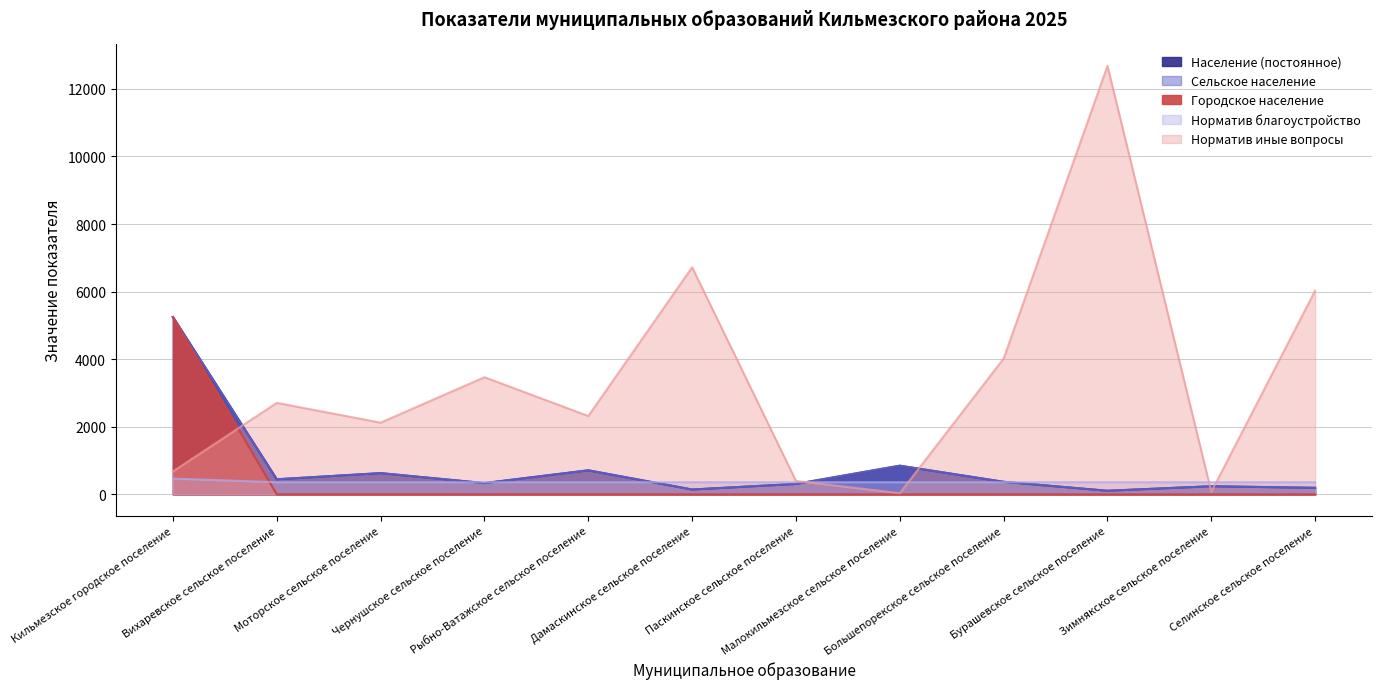

Rank the categories by Норматив благоустройство value from lowest to highest.

Вихаревское сельское поселение, Моторское сельское поселение, Чернушское сельское поселение, Рыбно-Ватажское сельское поселение, Дамаскинское сельское поселение, Паскинское сельское поселение, Малокильмезское сельское поселение, Большепорекское сельское поселение, Бурашевское сельское поселение, Зимнякское сельское поселение, Селинское сельское поселение, Кильмезское городское поселение